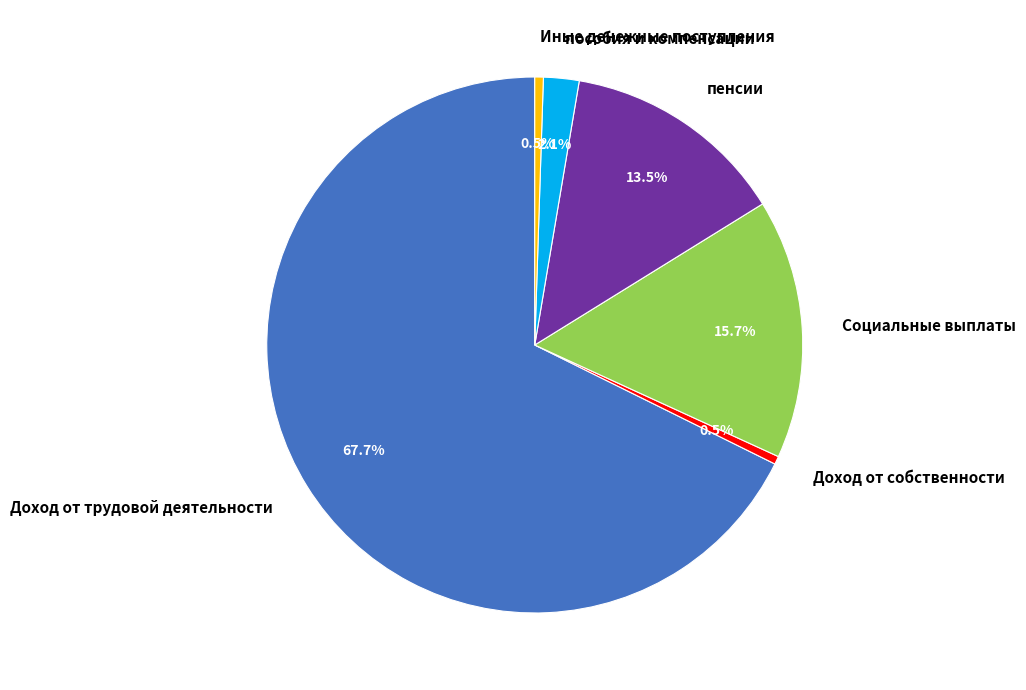

Approximately how many times larger is the value at пособия и компенсации compared to Социальные выплаты?

0.1